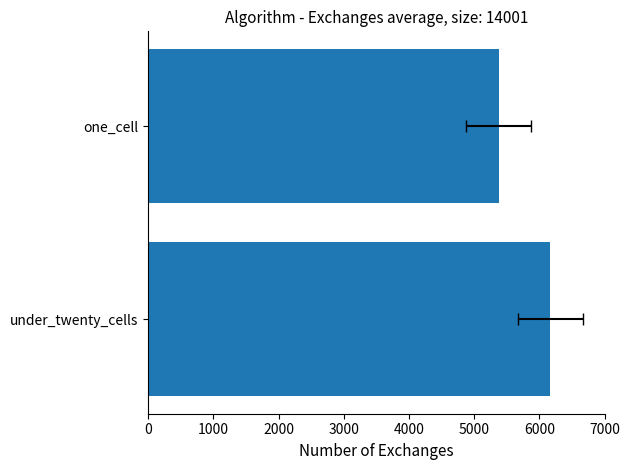

How many values are between 5374 and 6167?

2